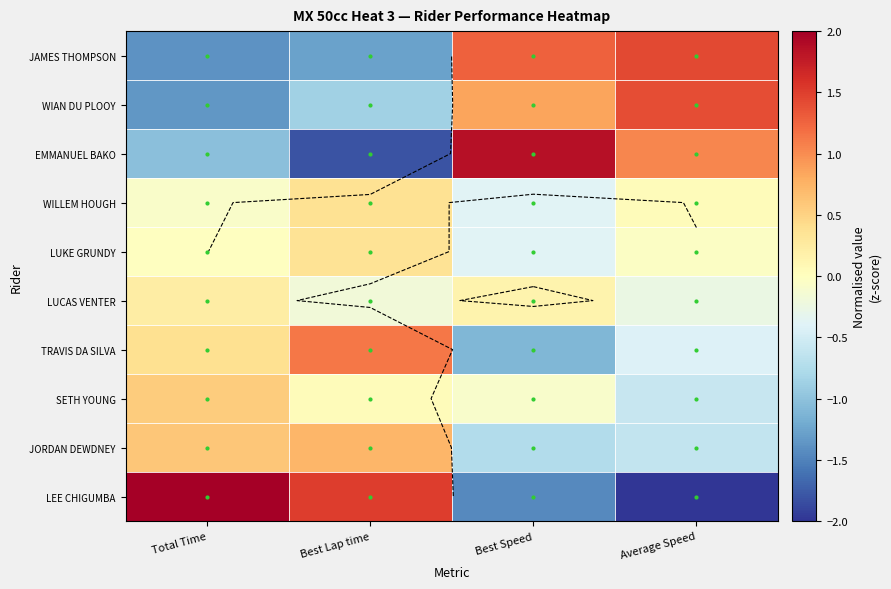

Is it true that WIAN DU PLOOY equals 1.4 at Average Speed?

True